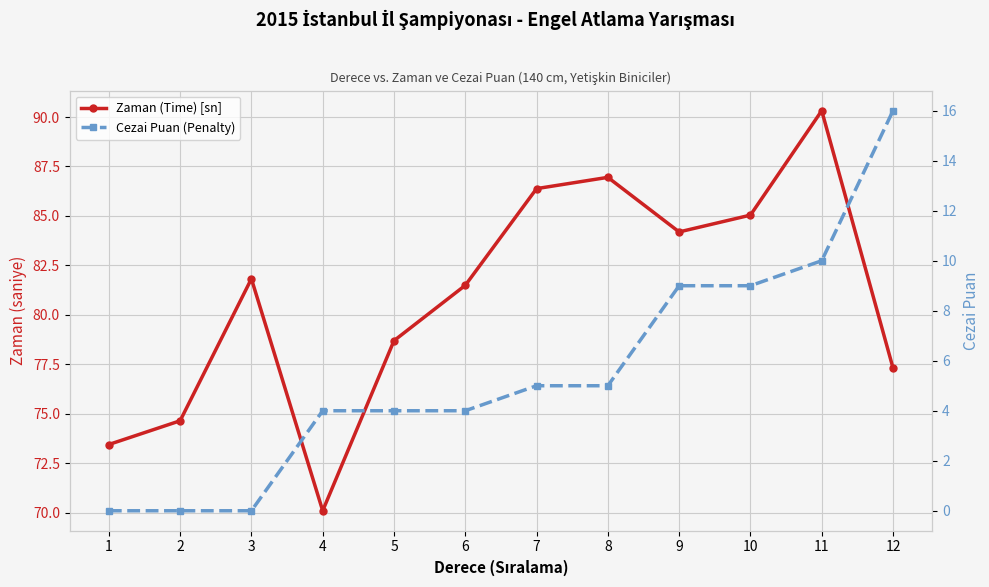

How many categories are shown in the chart?

12